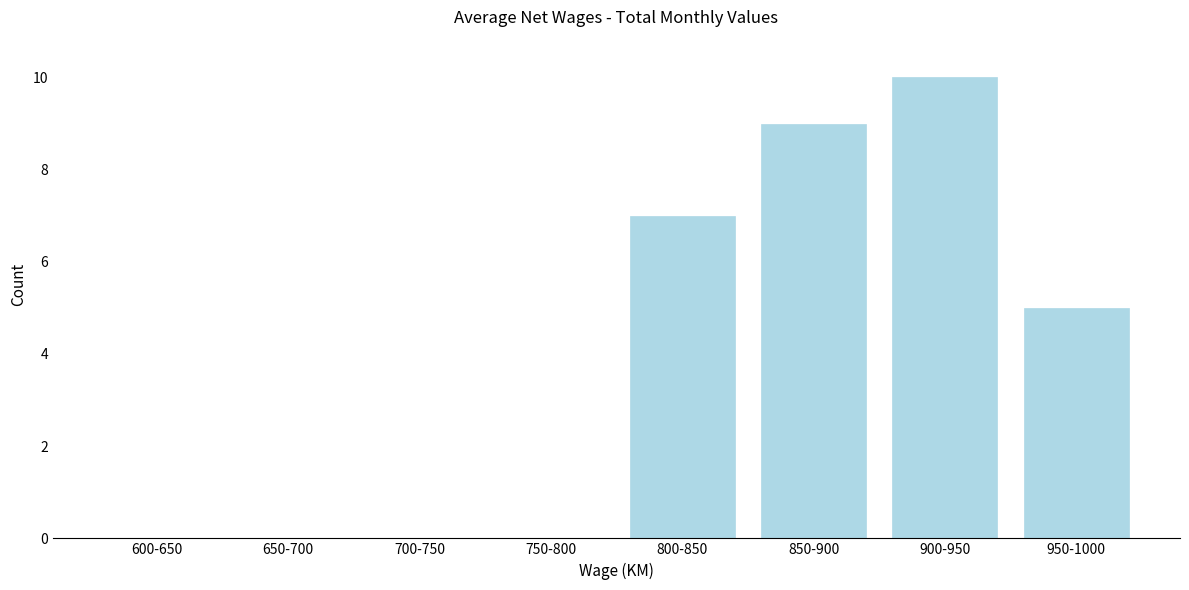

Reading left to right, list all the values displayed in this chart.

600-650=0	650-700=0	700-750=0	750-800=0	800-850=7	850-900=9	900-950=10	950-1000=5